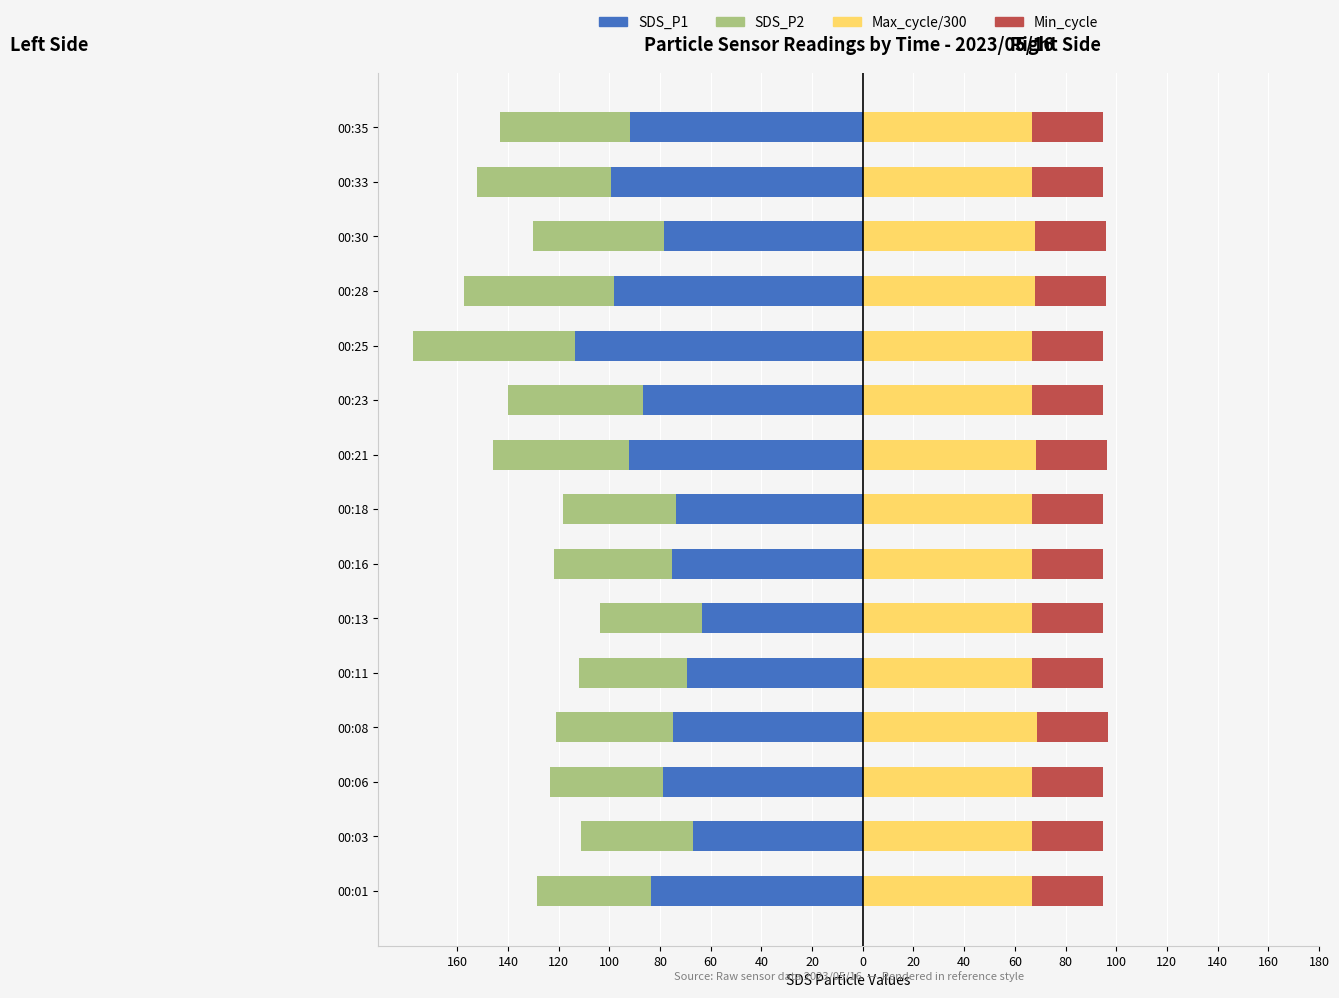

At how many categories does at least one series exceed -33?

15